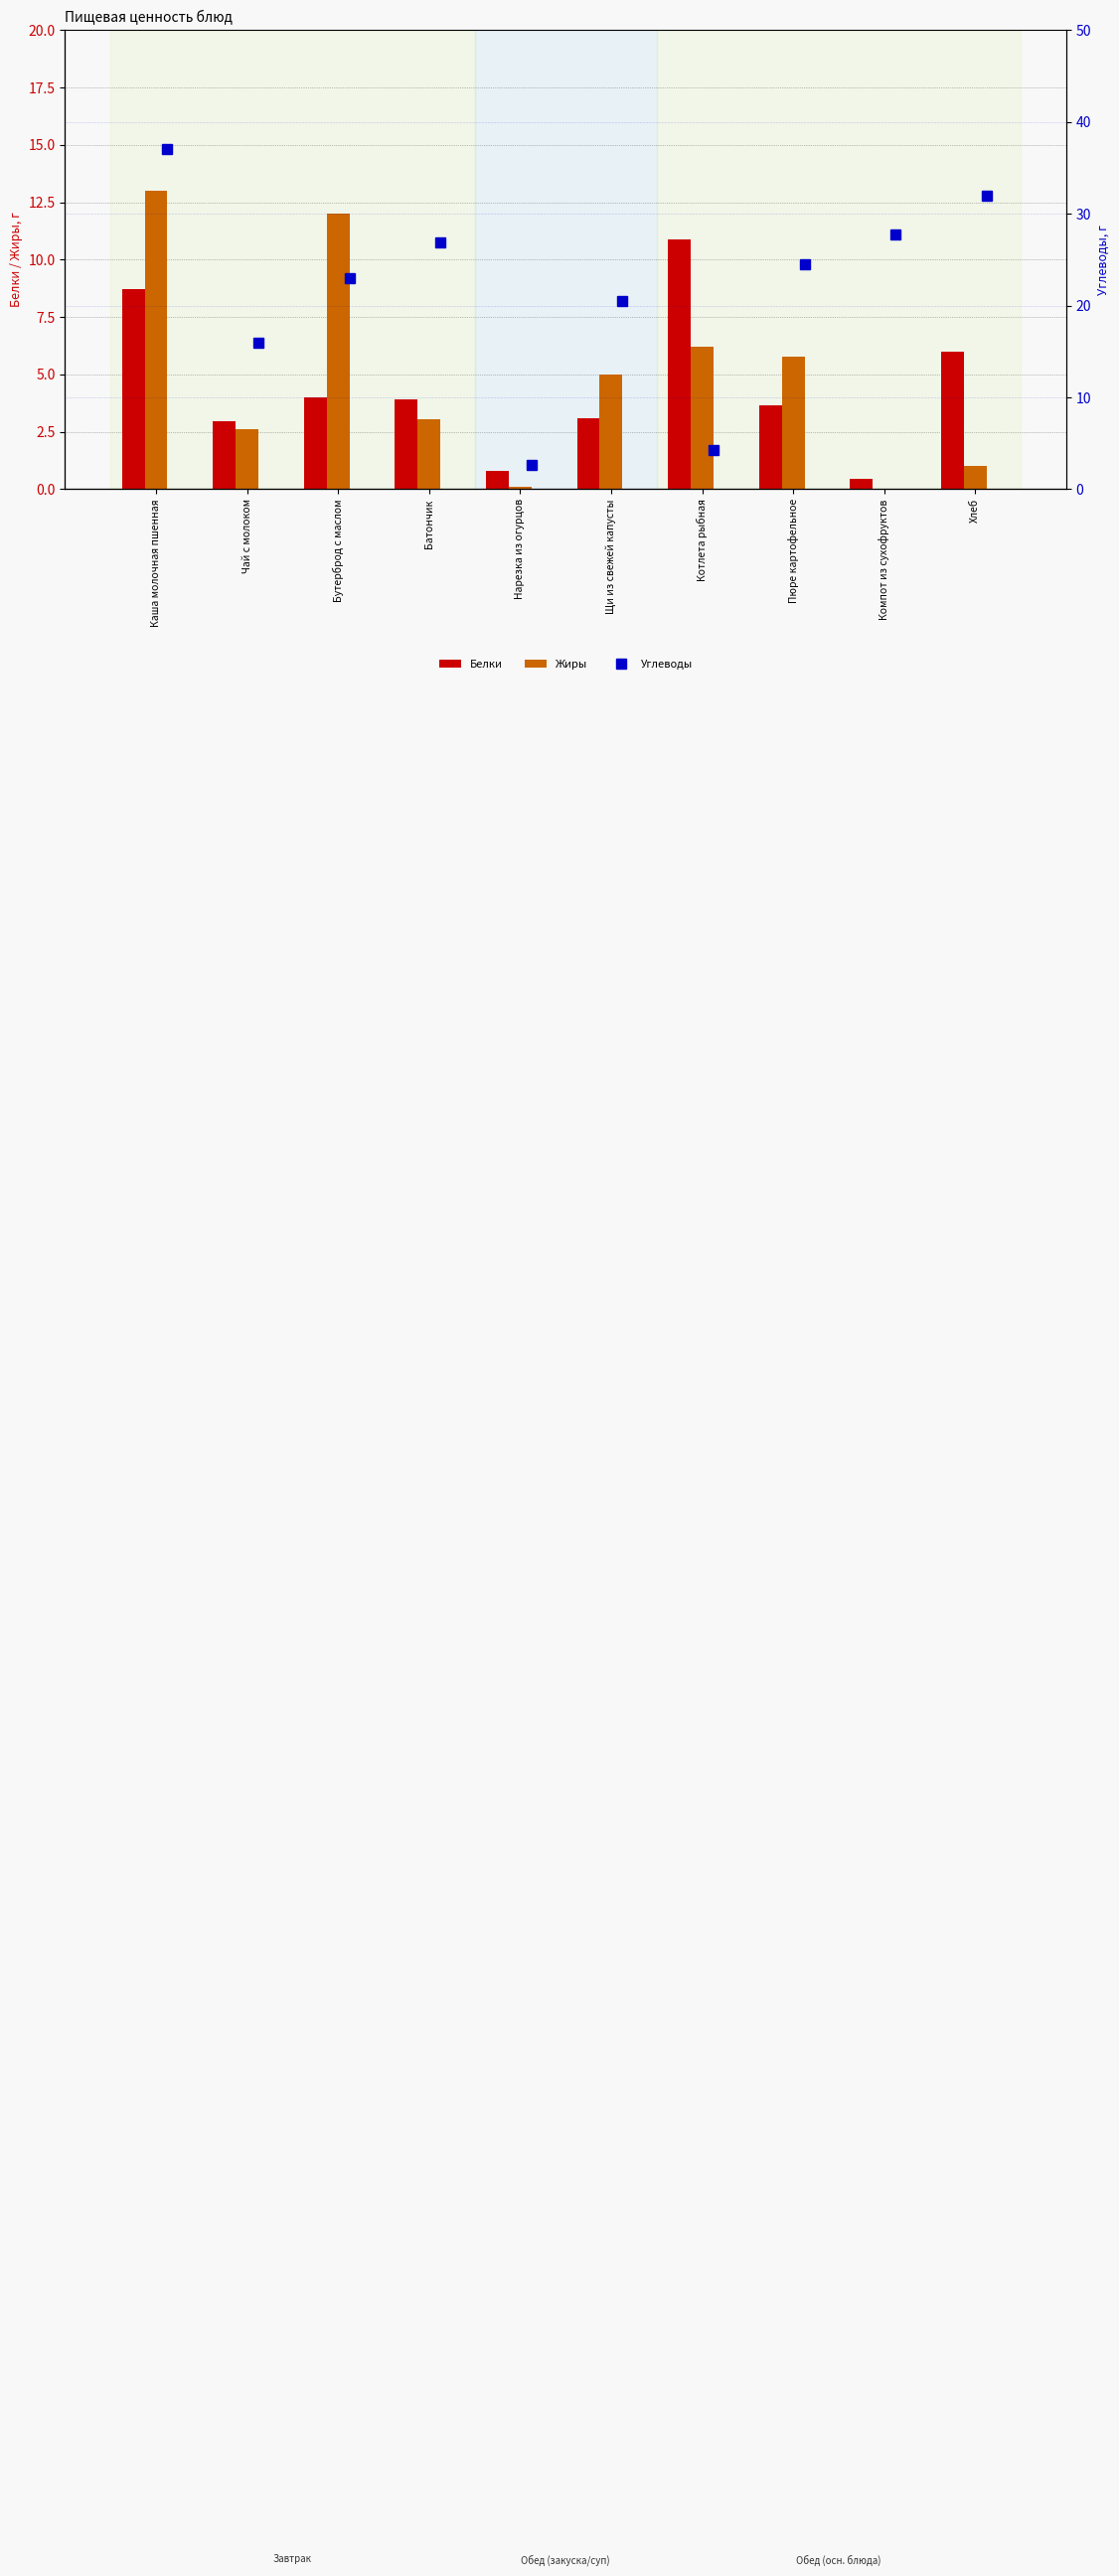

How many distinct data groups are displayed?

3